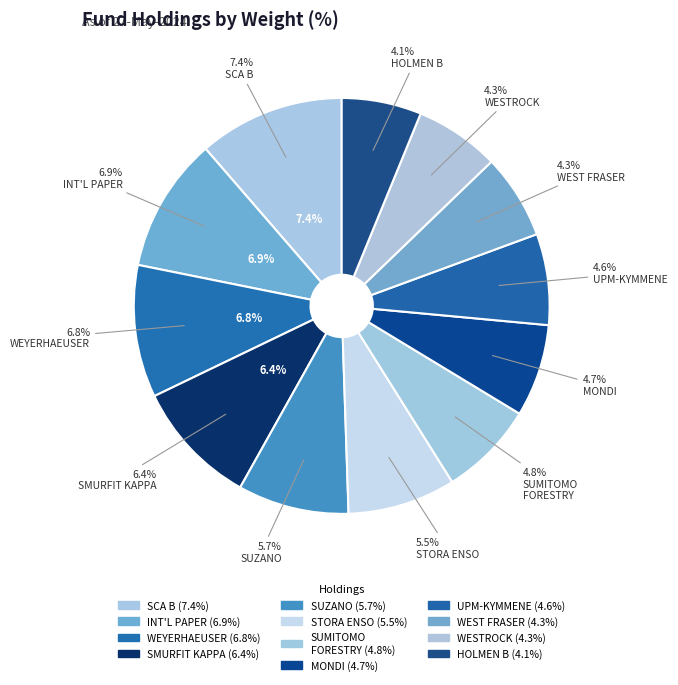

True or false: INTERNATIONAL PAPER accounts for 1% of the total.

False